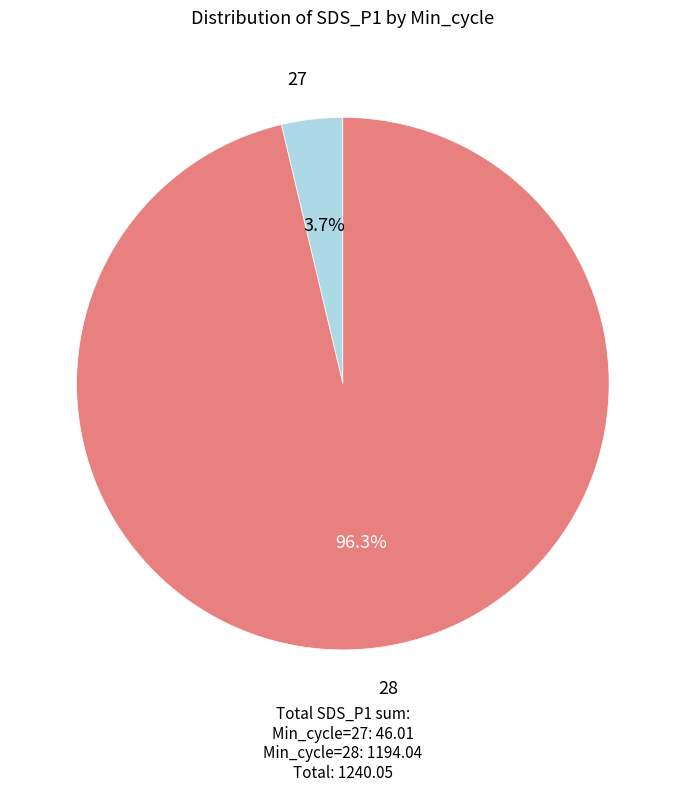

Approximately how many times larger is the value at Min_cycle=28 compared to Min_cycle=27?

26.0